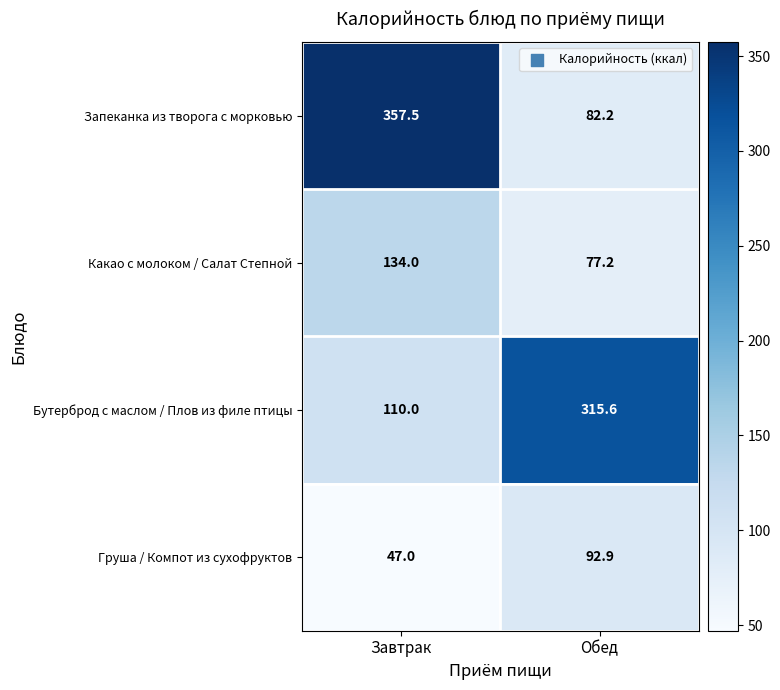

What is the sum of the Какао с молоком / Салат Степной values at Завтрак and Обед?

211.2